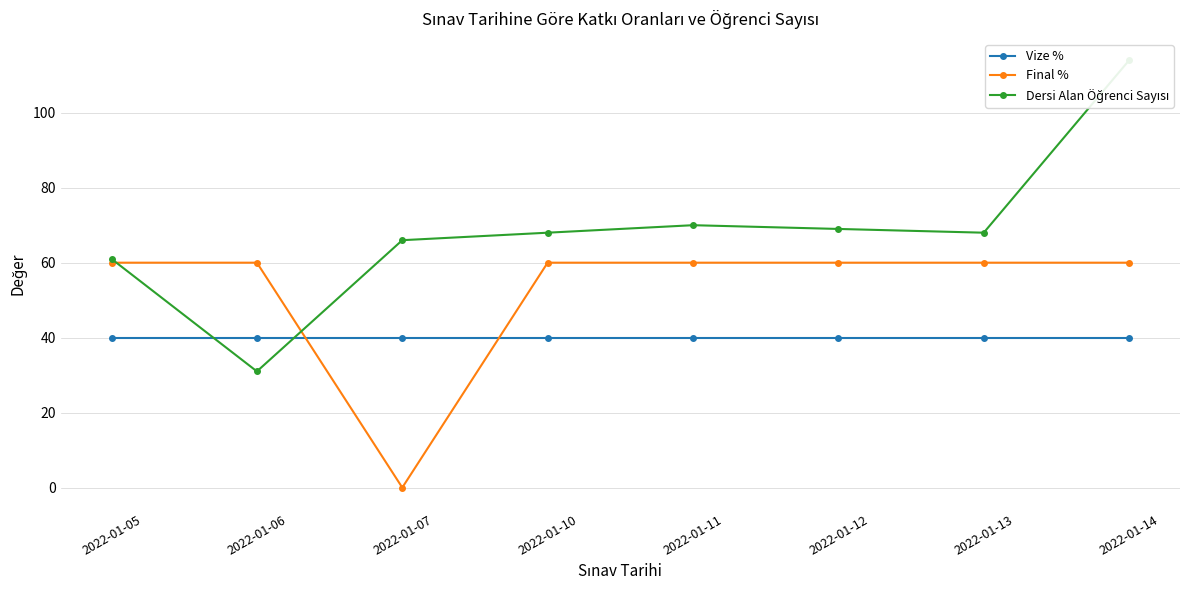

True or false: Vize % has more than 2 interior local peaks.

False